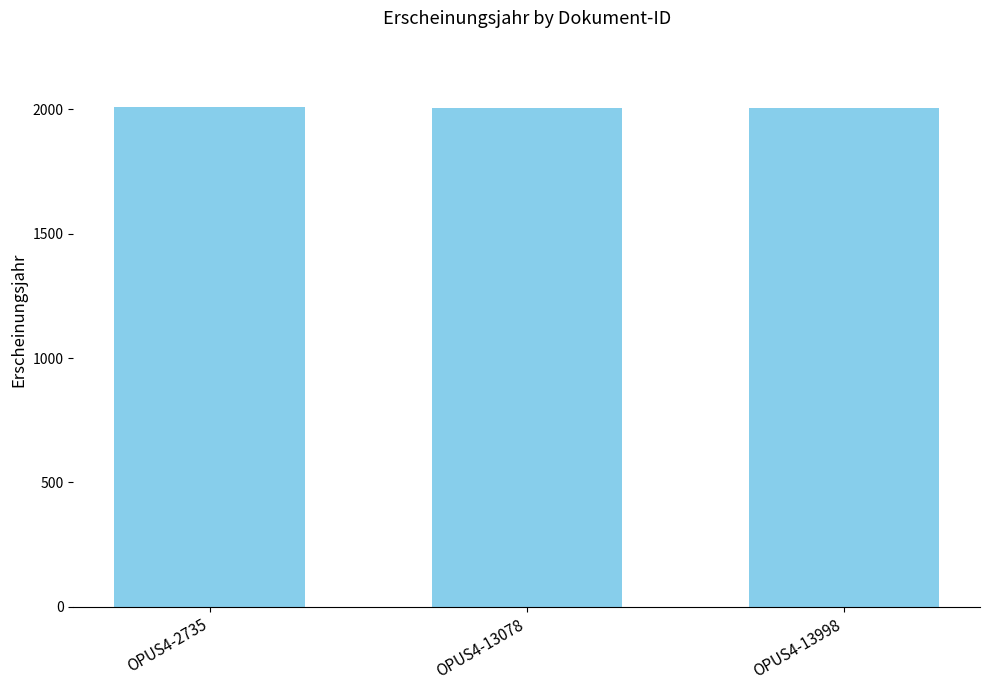

What is the change in value from OPUS4-2735 to OPUS4-13998?

-4